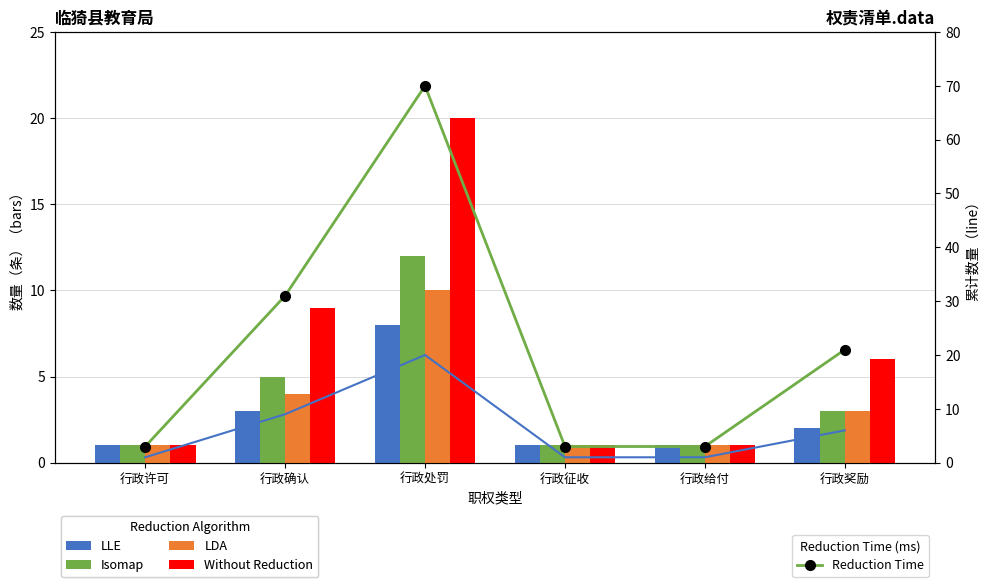

Which series has the largest range (max minus min)?

Reduction Time